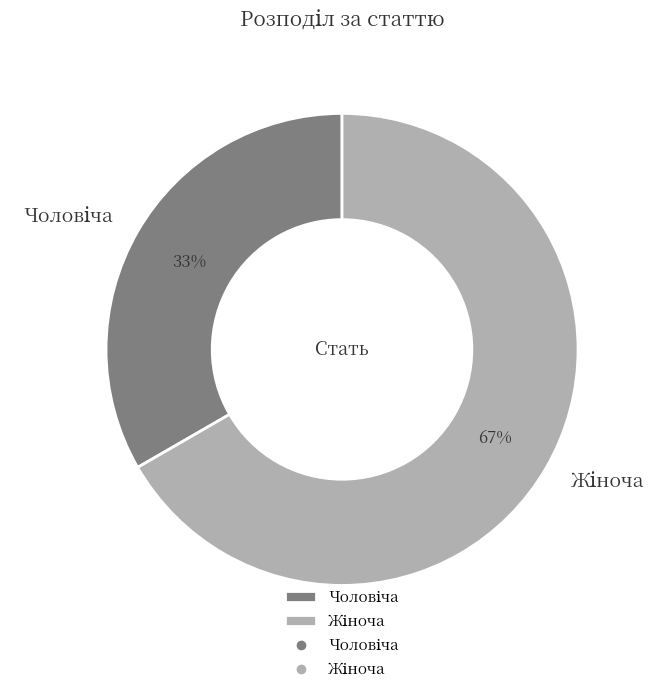

What is the ratio of the value at Чоловіча to the value at Жіноча?

0.5